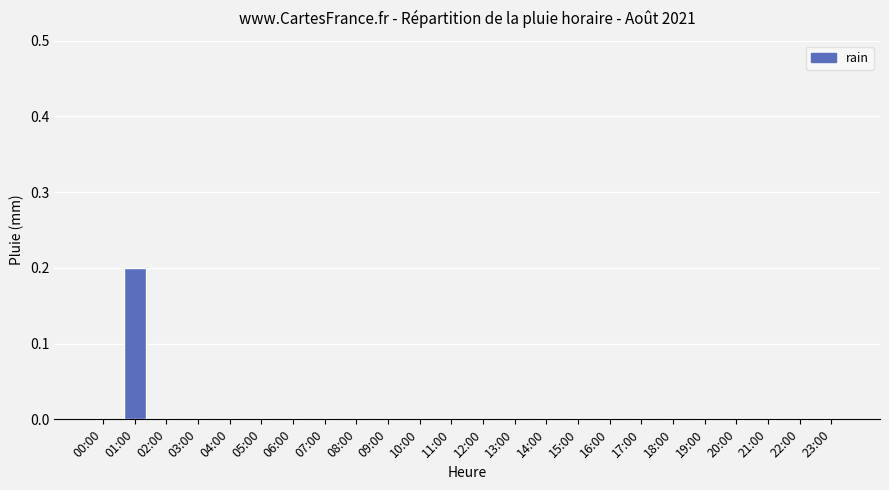

Between 02:00 and 01:00, which is larger?

01:00